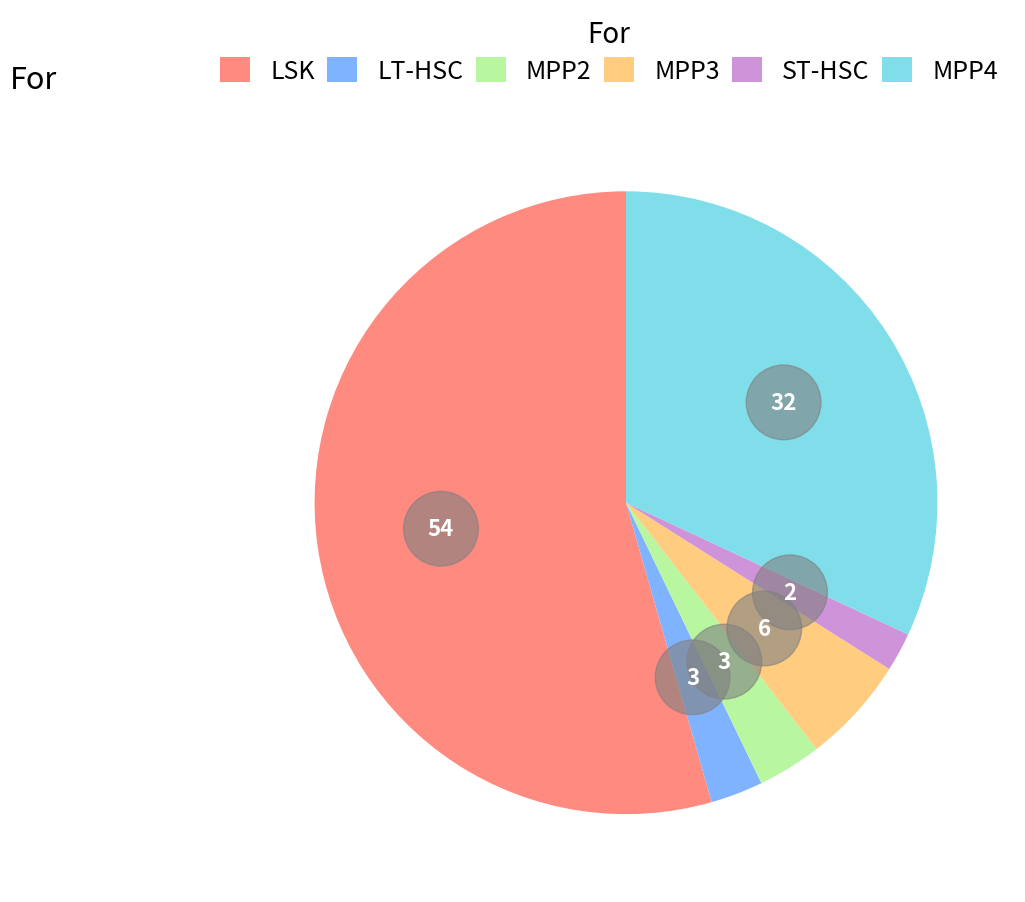

To the nearest percent, what is the difference between the largest and smallest slice percentages?

52%